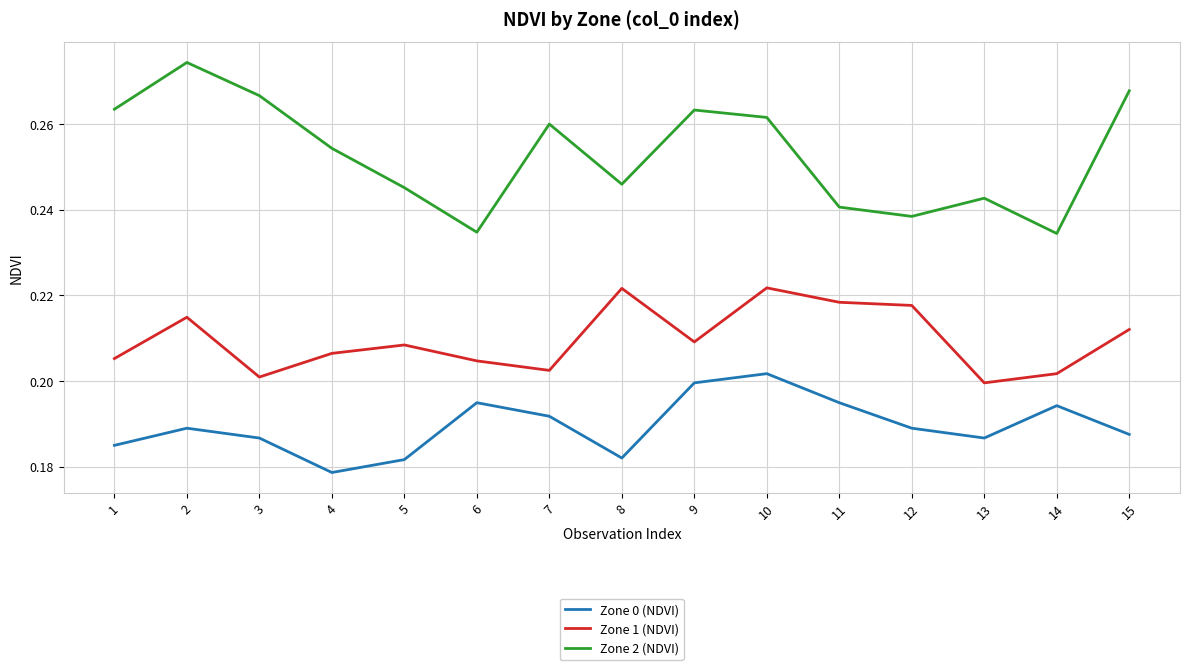

True or false: Zone 1 (NDVI) and Zone 2 (NDVI) cross at least once.

False